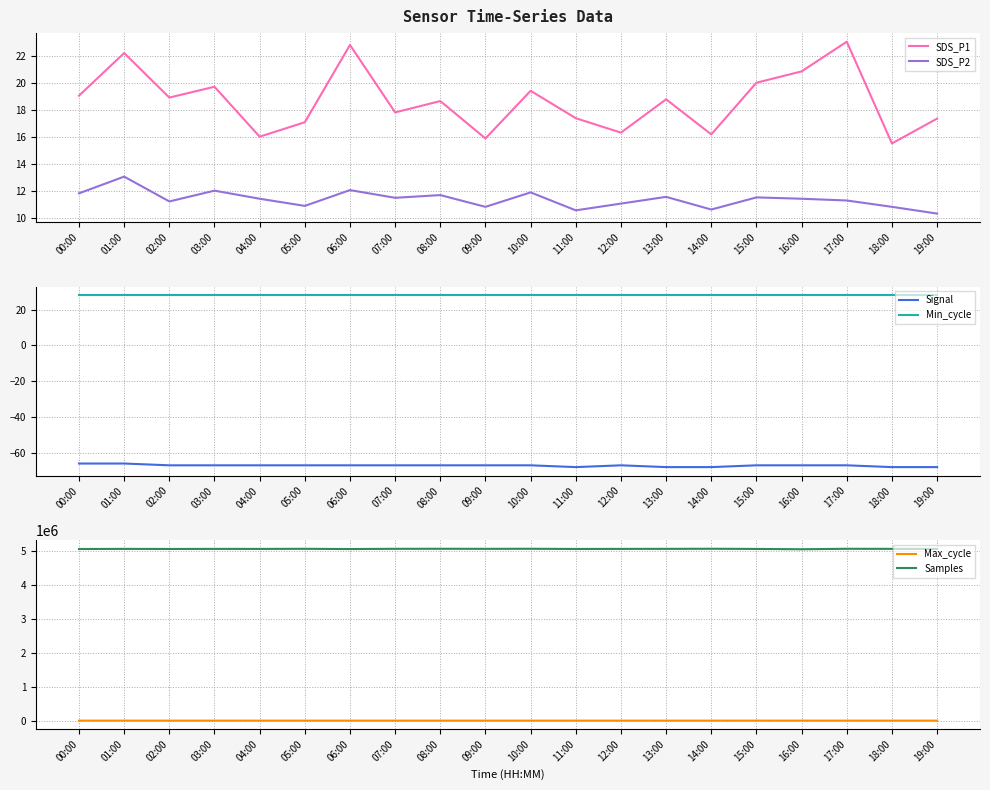

What is the total value across all series at 11:00?

5068797.0